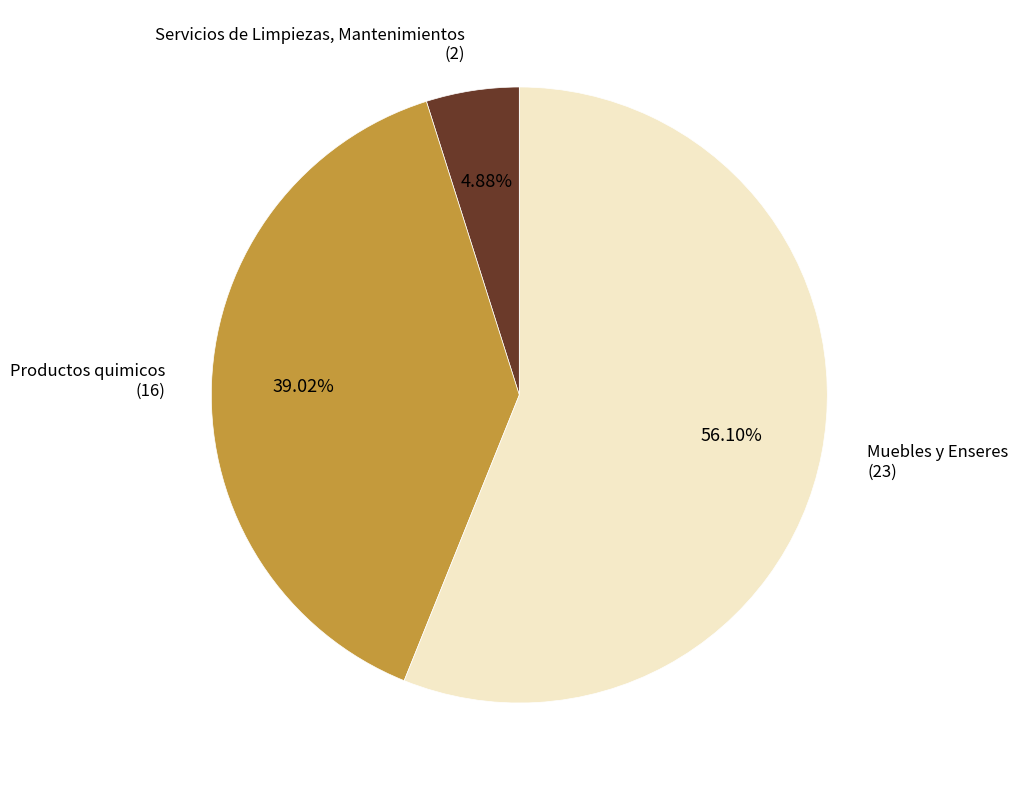

Does any single category account for the majority?

Yes